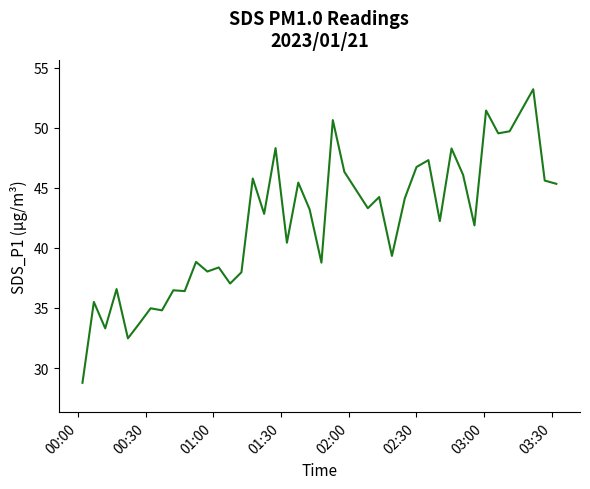

What is the smallest value displayed?

28.8